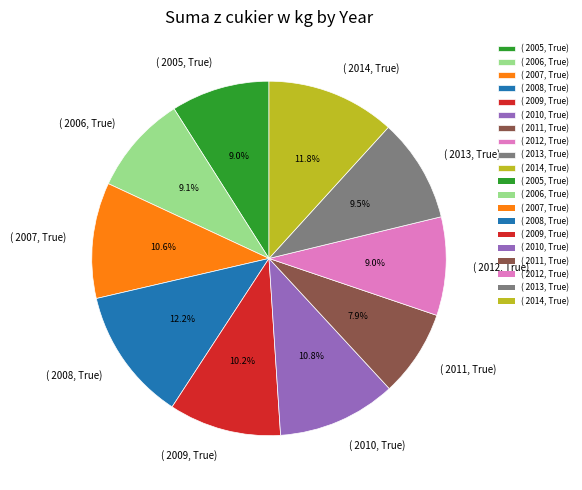

What is the smallest slice in the pie chart?

( 2011, True)